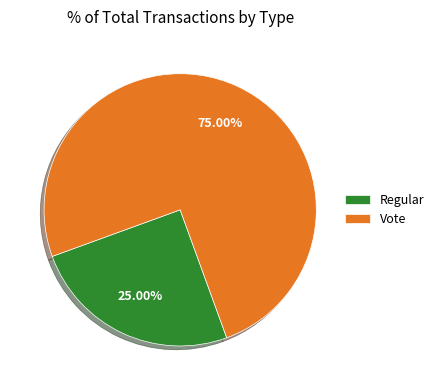

What is the smallest slice in the pie chart?

Regular